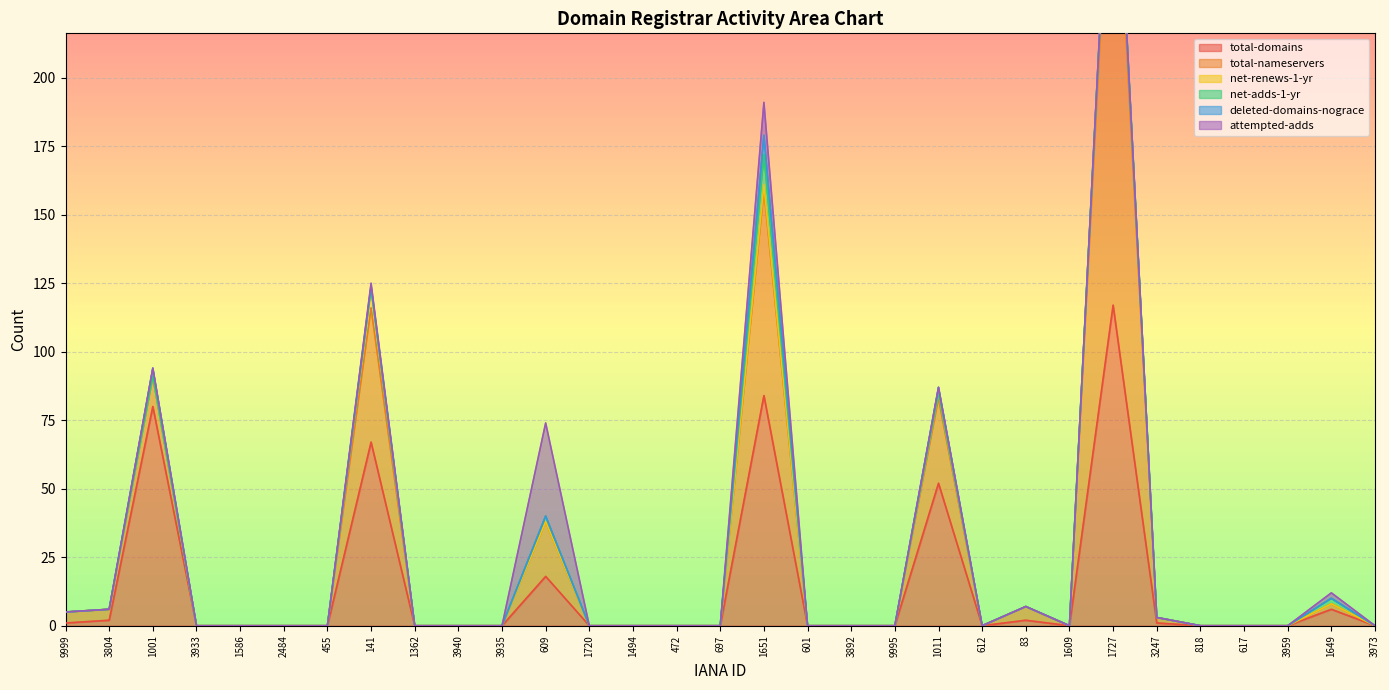

Which label corresponds to the smallest value in the chart?

3933